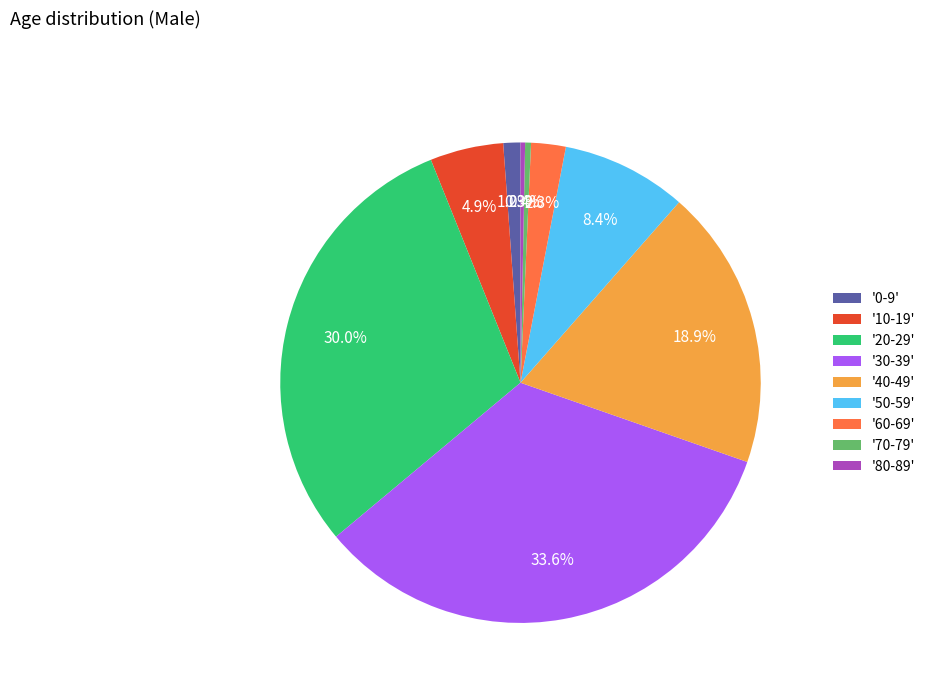

Is there a majority slice in this chart?

No